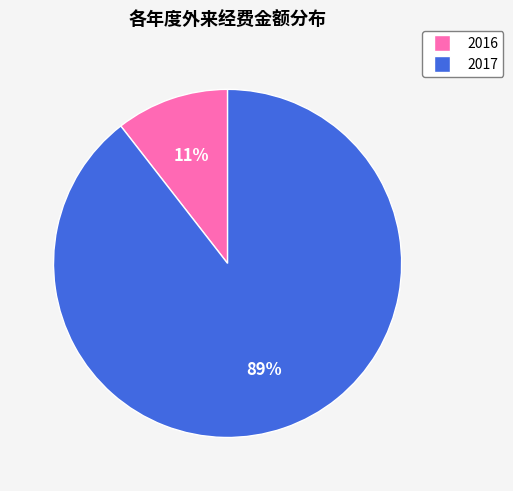

Is there a majority slice in this chart?

Yes